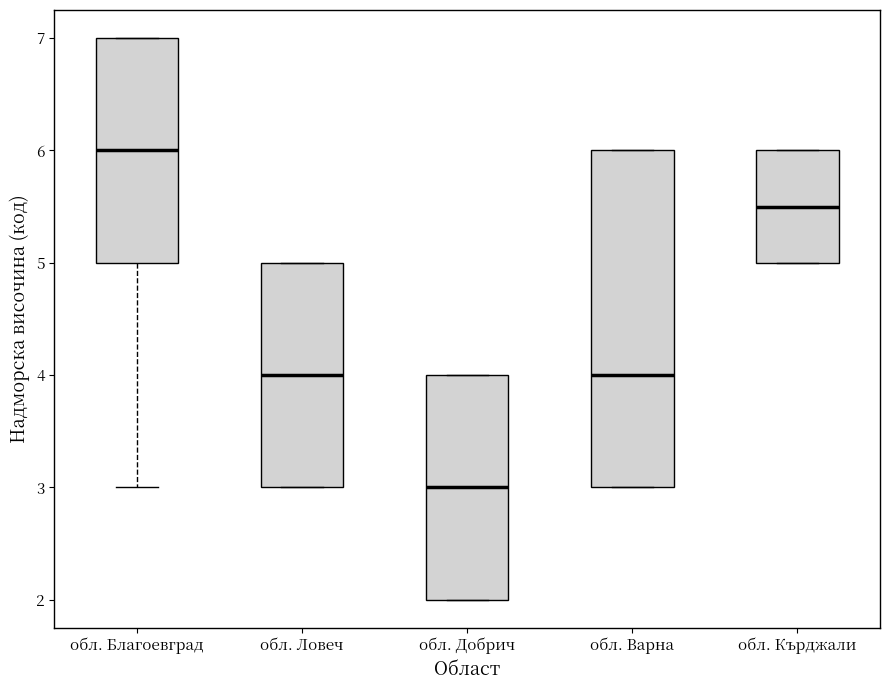

Reading left to right, read every box against the y-axis: the position of its median line, the range the box covers, and the ends of its whiskers. The values are not printed on the chart, so give them approximately, as read against the axis.

обл. Благоевград: median 6.0, box 5.0 to 7.0, whiskers 3.0 to 7.0
обл. Ловеч: median 4.0, box 3.0 to 5.0, whiskers 3.0 to 5.0
обл. Добрич: median 3.0, box 2.0 to 4.0, whiskers 2.0 to 4.0
обл. Варна: median 4.0, box 3.0 to 6.0, whiskers 3.0 to 6.0
обл. Кърджали: median 5.5, box 5.0 to 6.0, whiskers 5.0 to 6.0